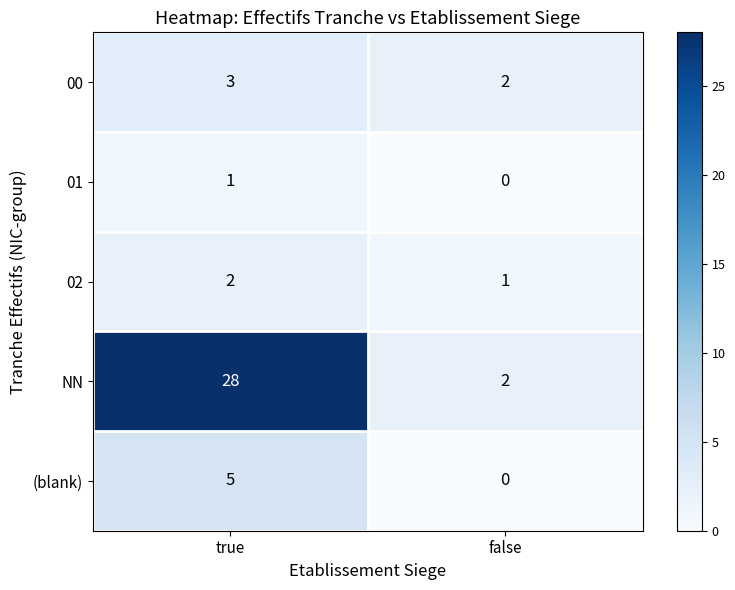

What is the greatest value displayed?

28